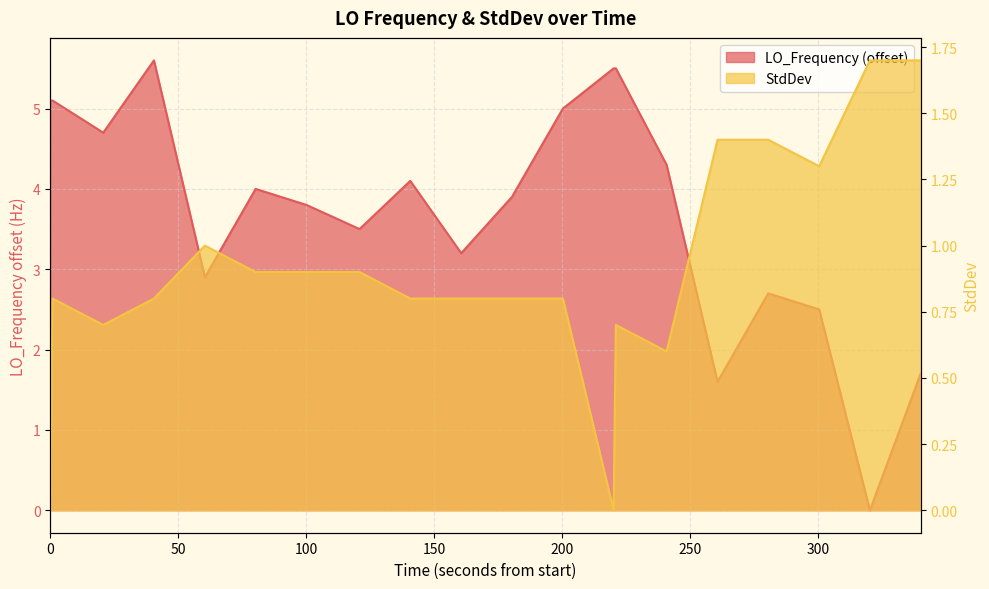

True or false: StdDev and LO_Frequency cross at least once.

True